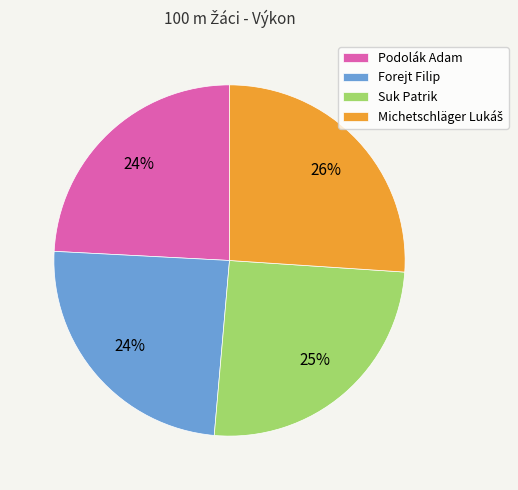

Is there any slice that represents more than half of the pie?

No